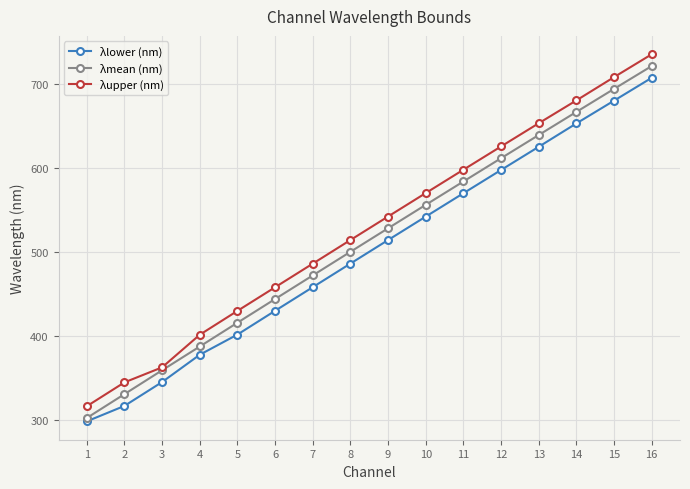

Count the number of categories in the chart.

16